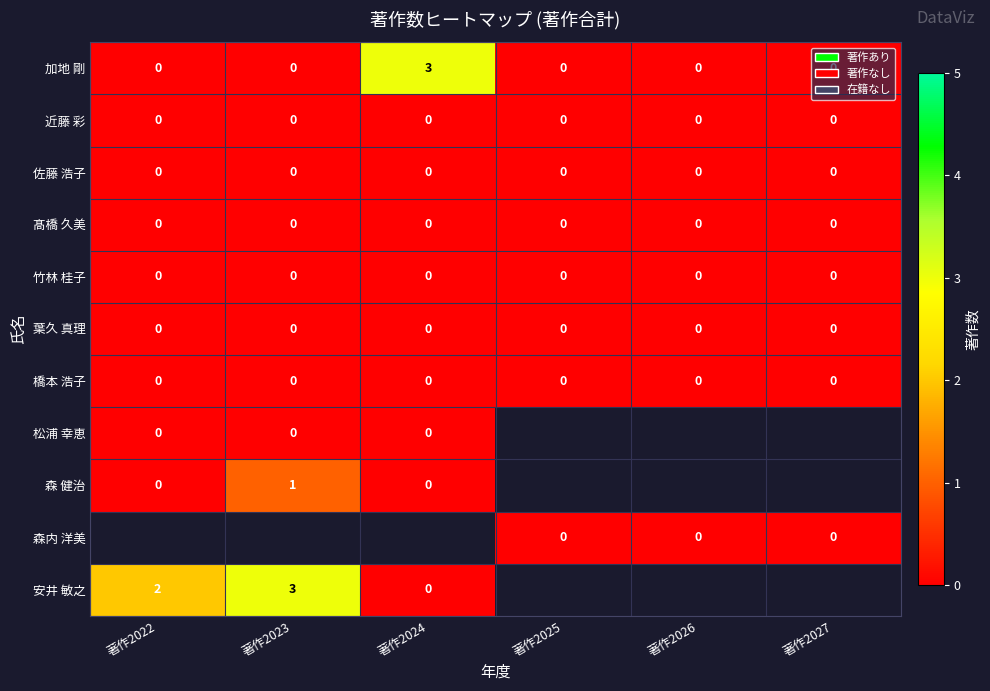

What is the difference between the highest and lowest values at 著作2022?

2.0